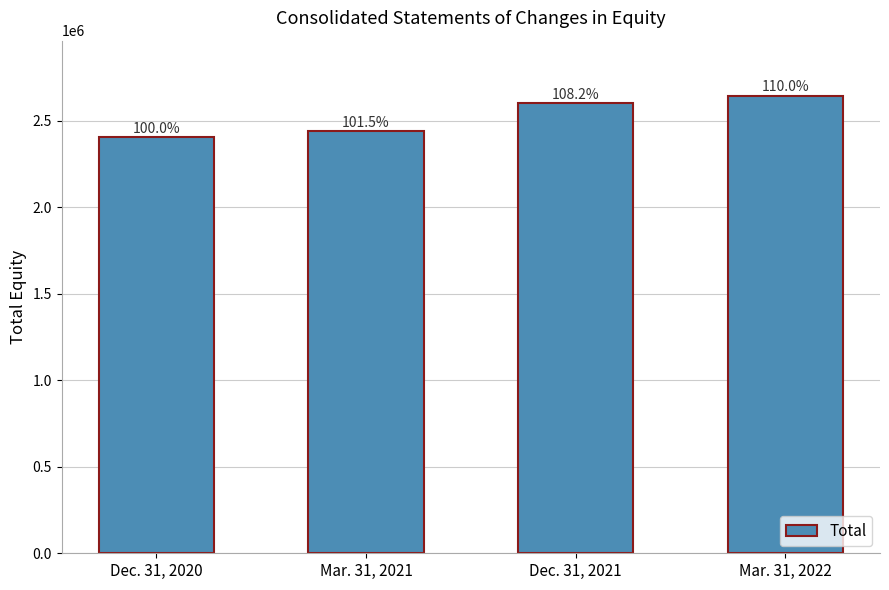

What is the change in value from Dec. 31, 2020 to Mar. 31, 2022?

+241435